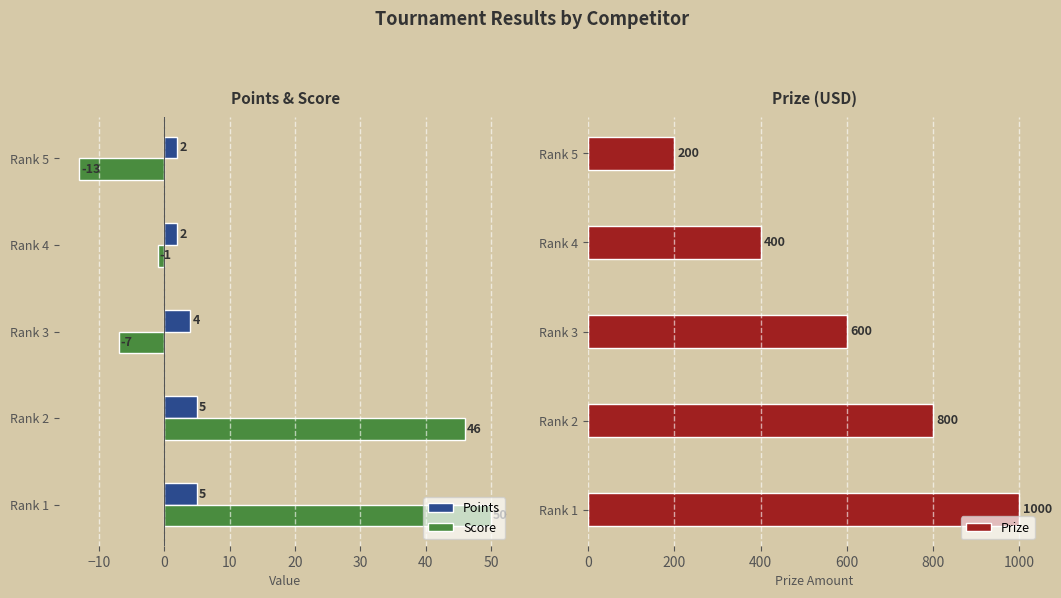

What is the sum of the Score values at Rank 3 and Rank 4?

-8